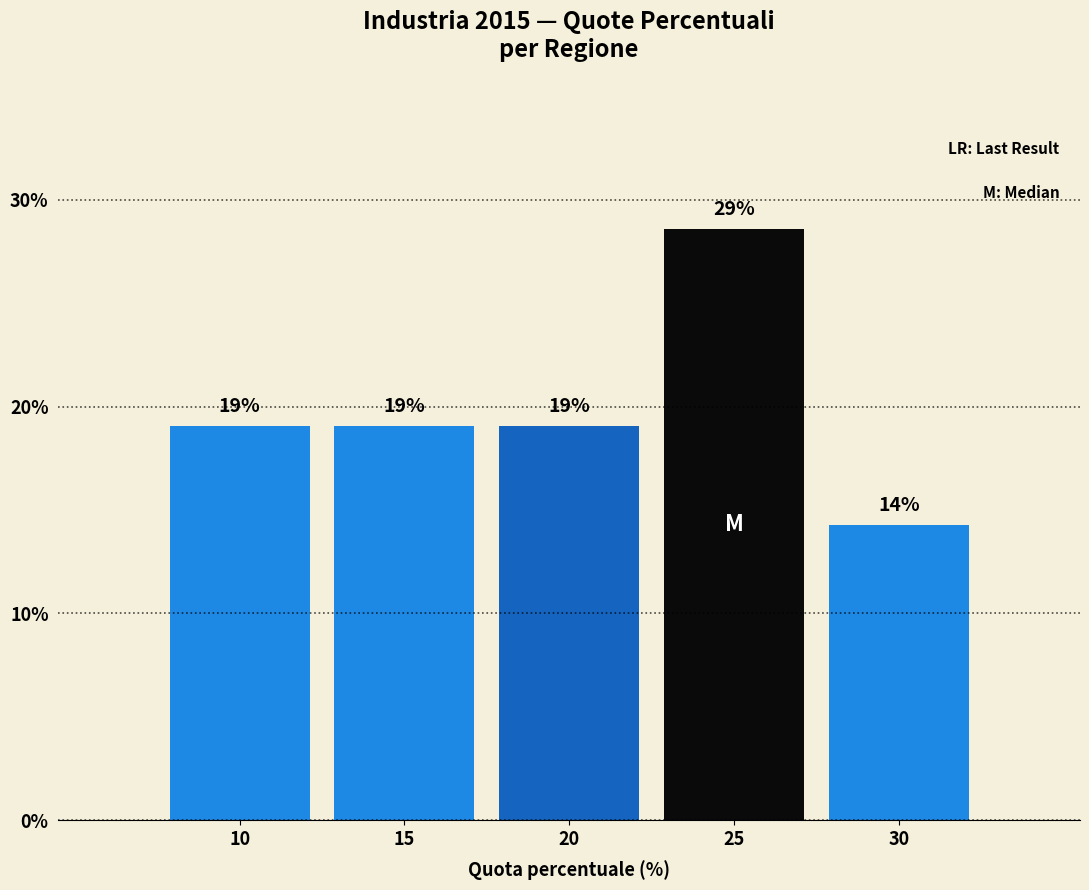

What is the value of the 4th bar from the left?

28.6